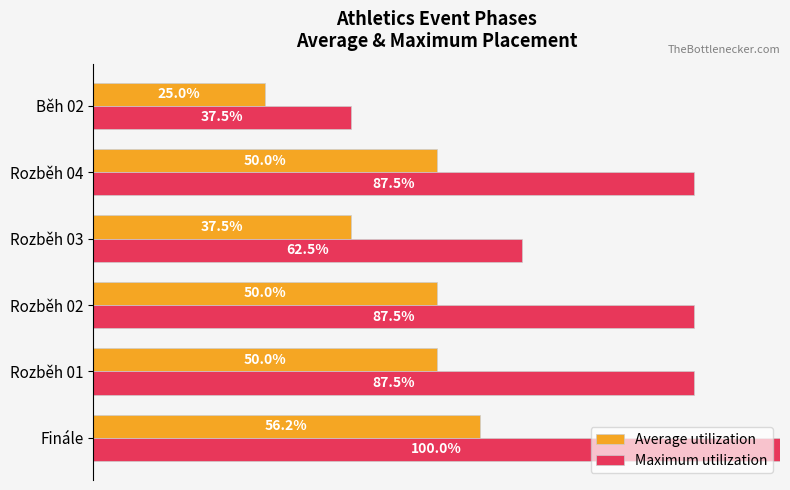

What are all the series names shown in the legend?

Average utilization, Maximum utilization